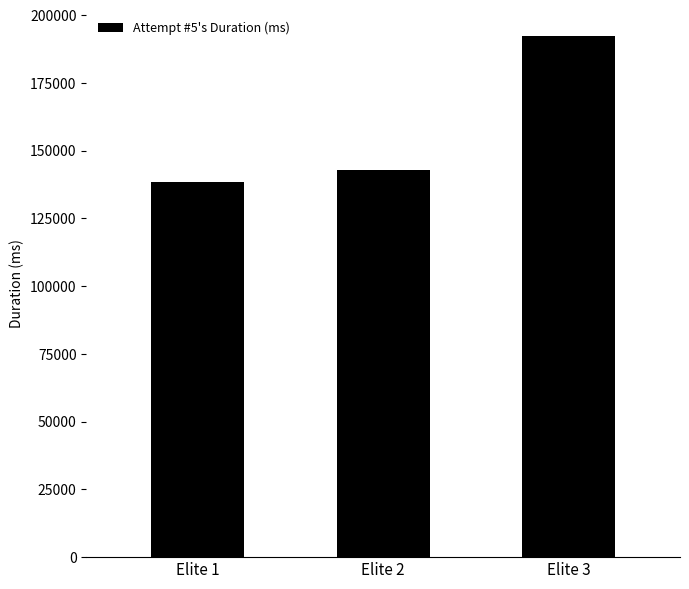

Between Elite 3 and Elite 1, which is larger?

Elite 3